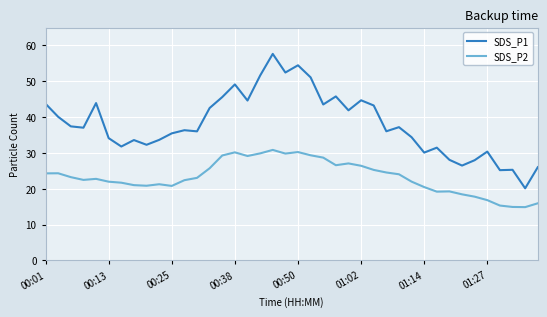

List the series in order of their peak value, lowest first.

SDS_P2, SDS_P1